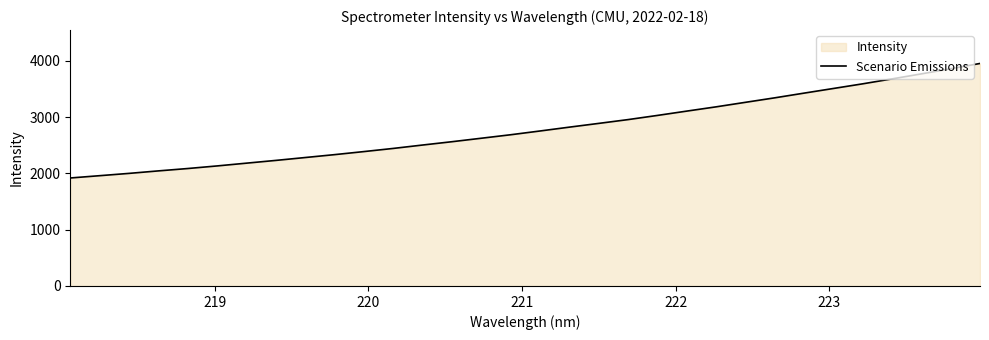

What is the greatest value displayed?

3953.5